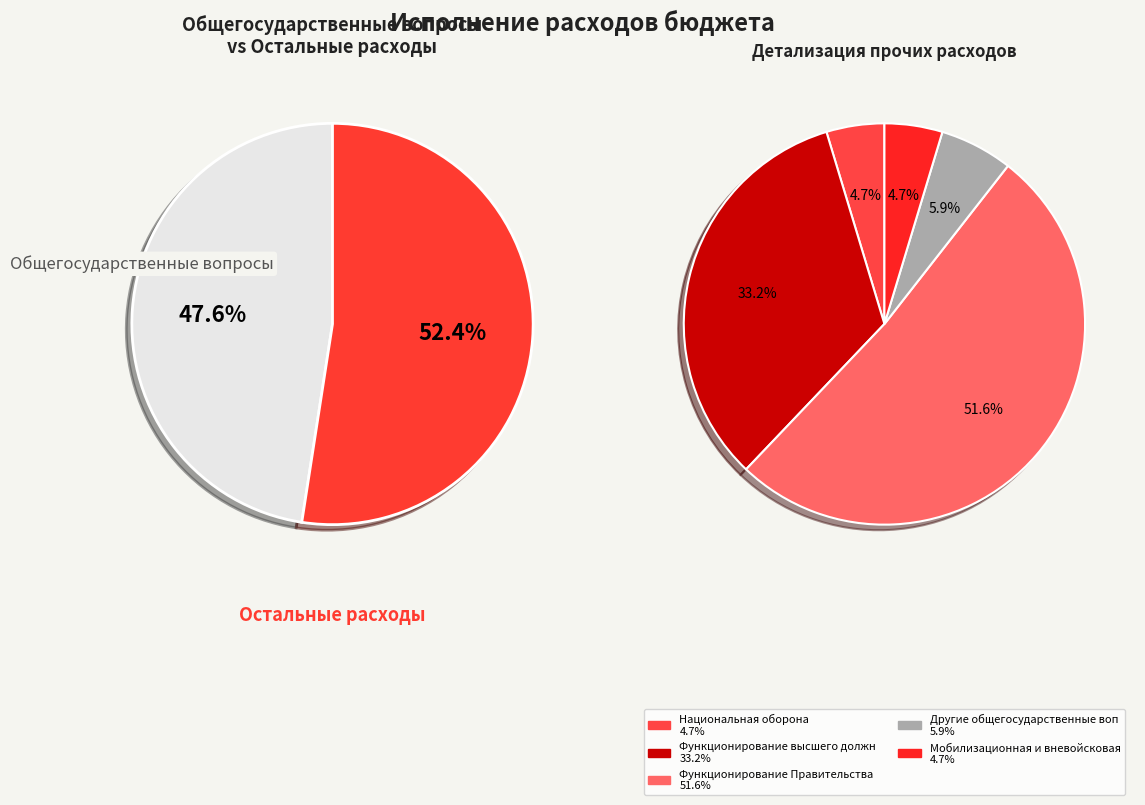

How much of the chart is everything except Общегосударственные вопросы?

52.4%